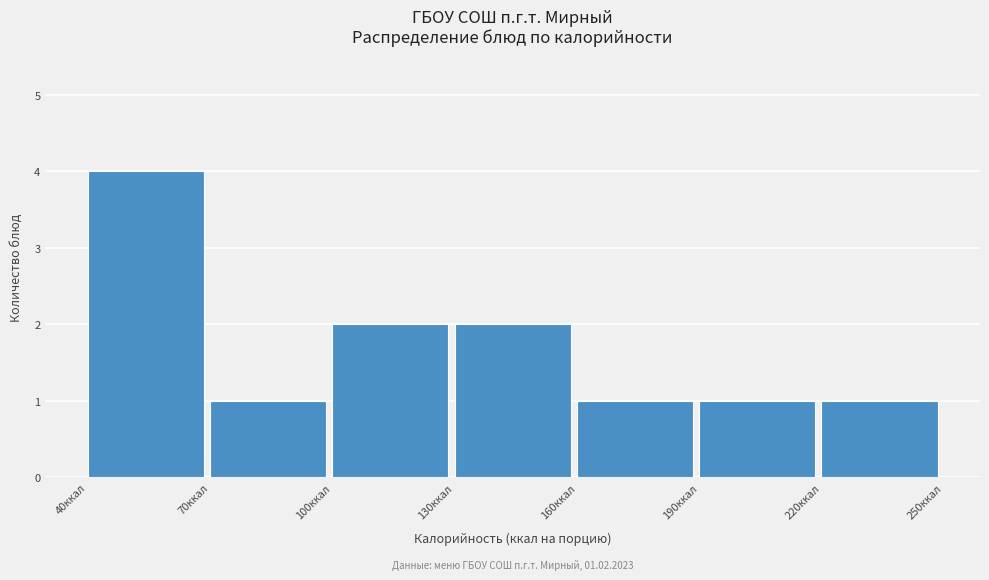

Which range on the x-axis has the tallest bar?

40 to 70